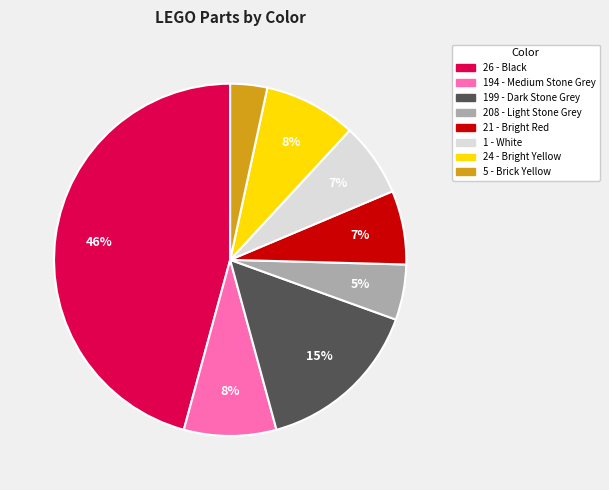

Is there a majority slice in this chart?

No